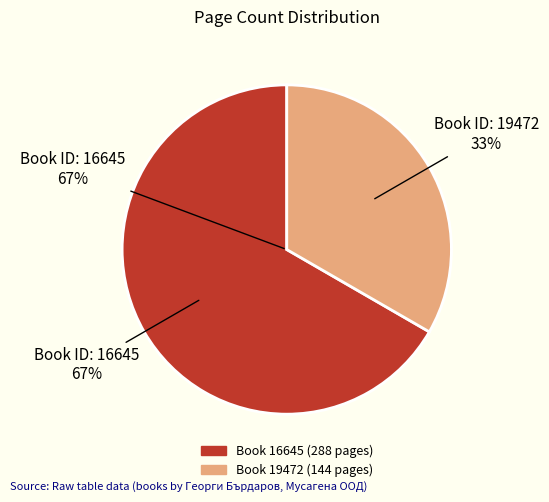

To the nearest percent, what is the average slice percentage?

50%